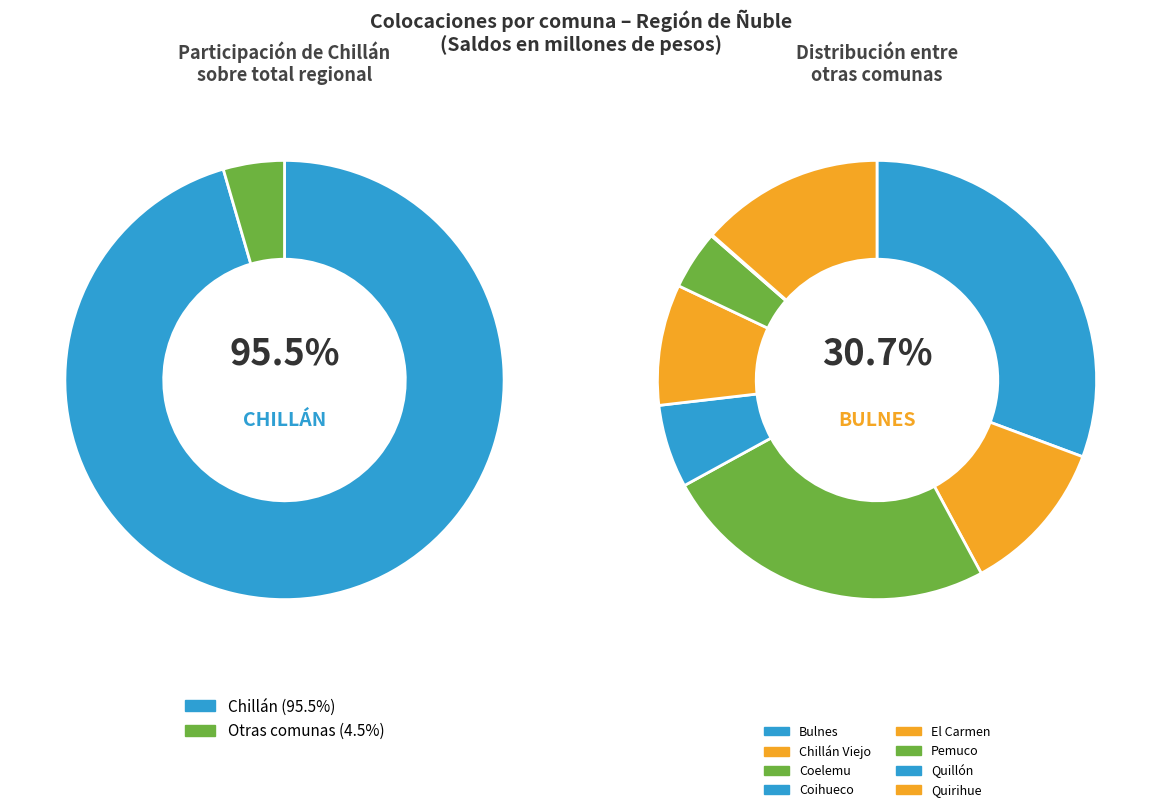

What is the change in value from Bulnes to Quillón?

-20086.6